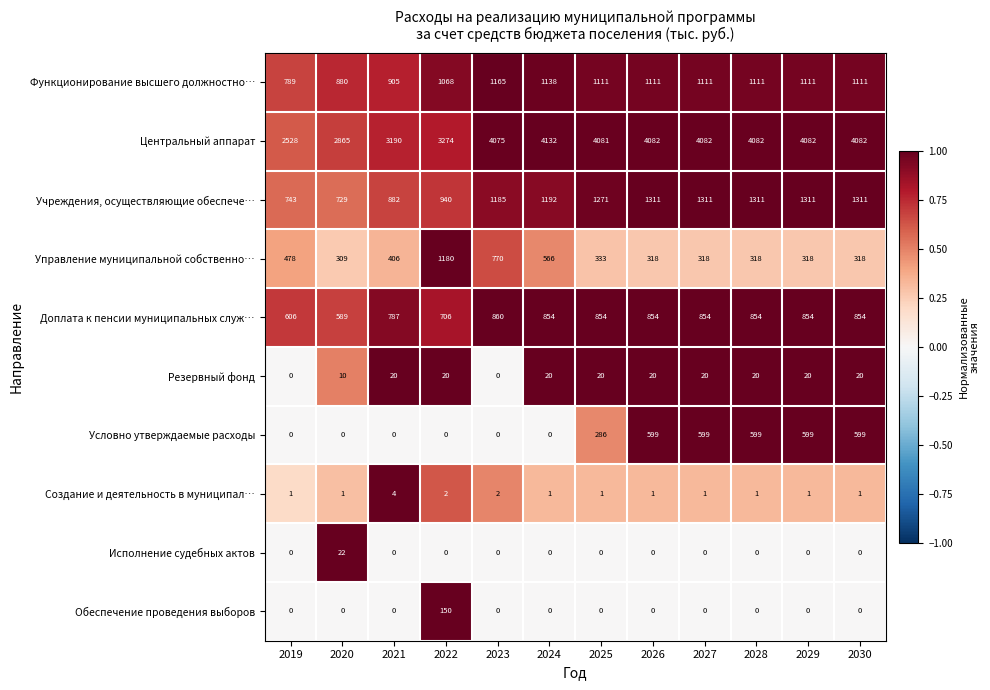

Count the number of categories in the chart.

12